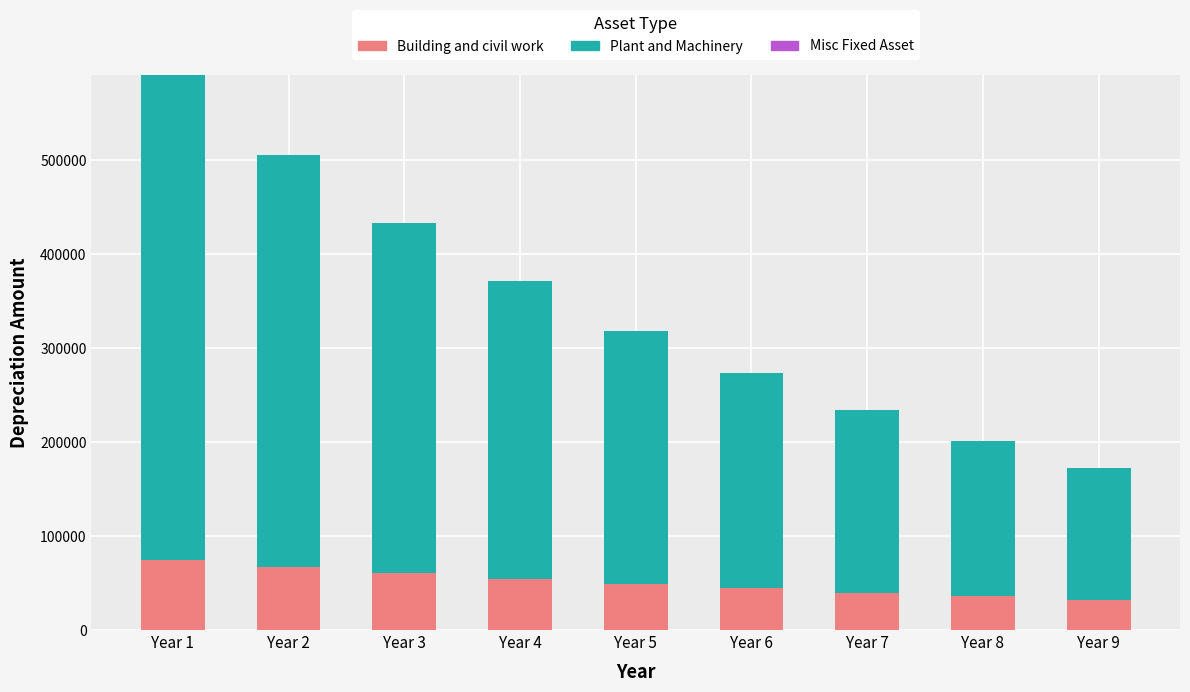

The value of Building and civil work at Year 1 is 75000.0. True or false?

True